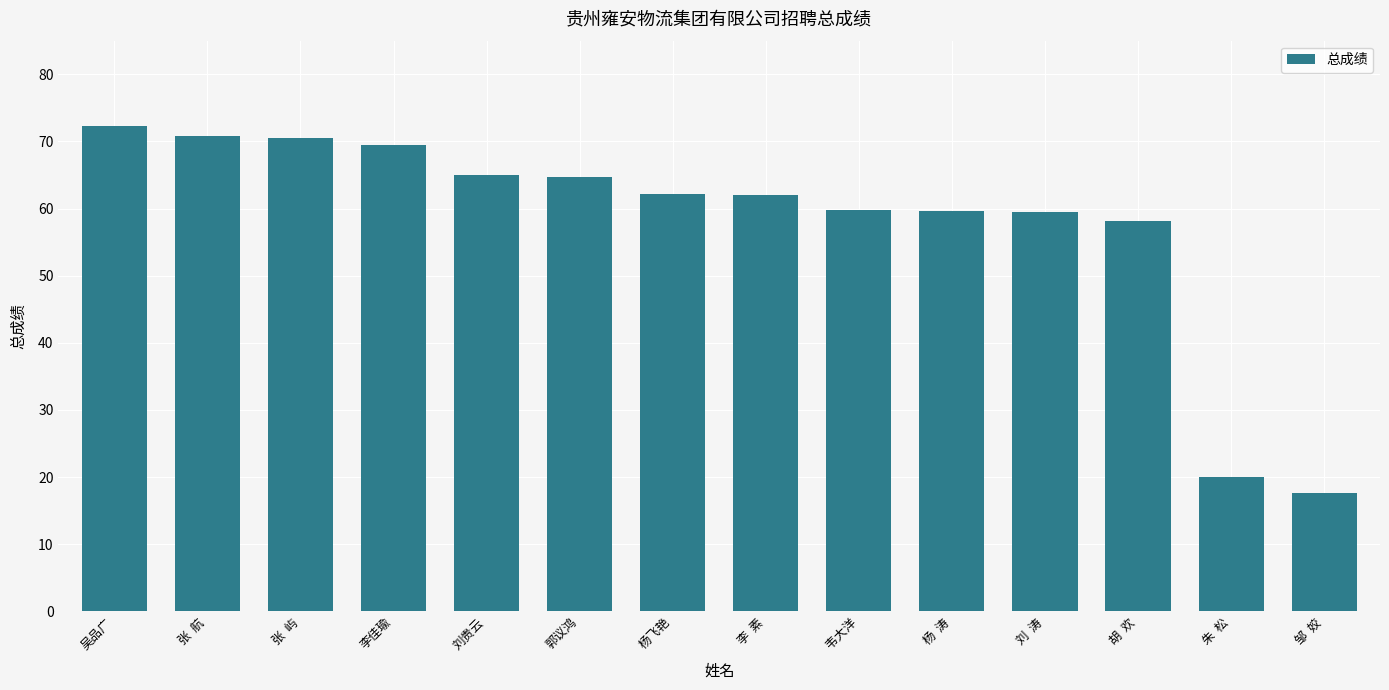

How many data points does each series have?

14